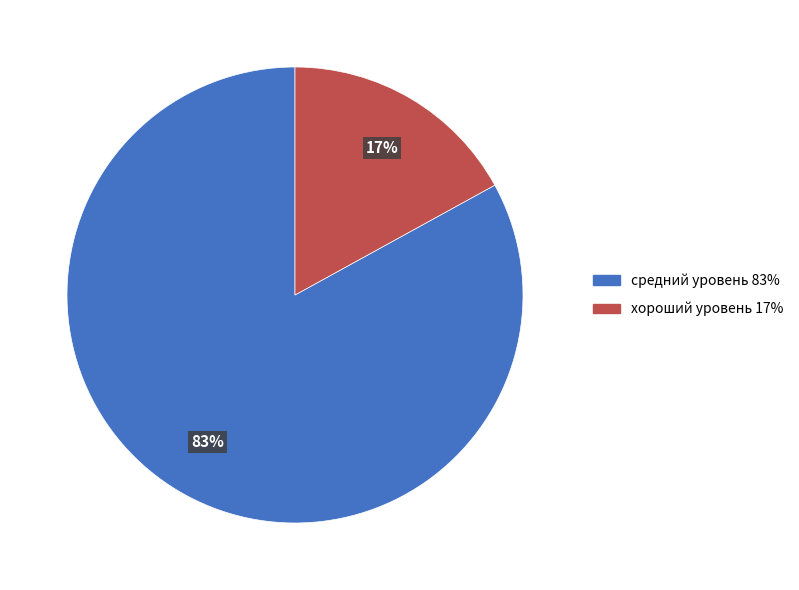

How many slices are in this pie chart?

2